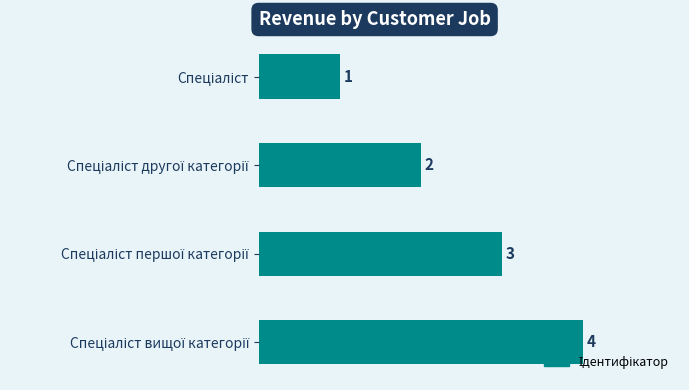

What is the difference between the maximum and minimum values?

3